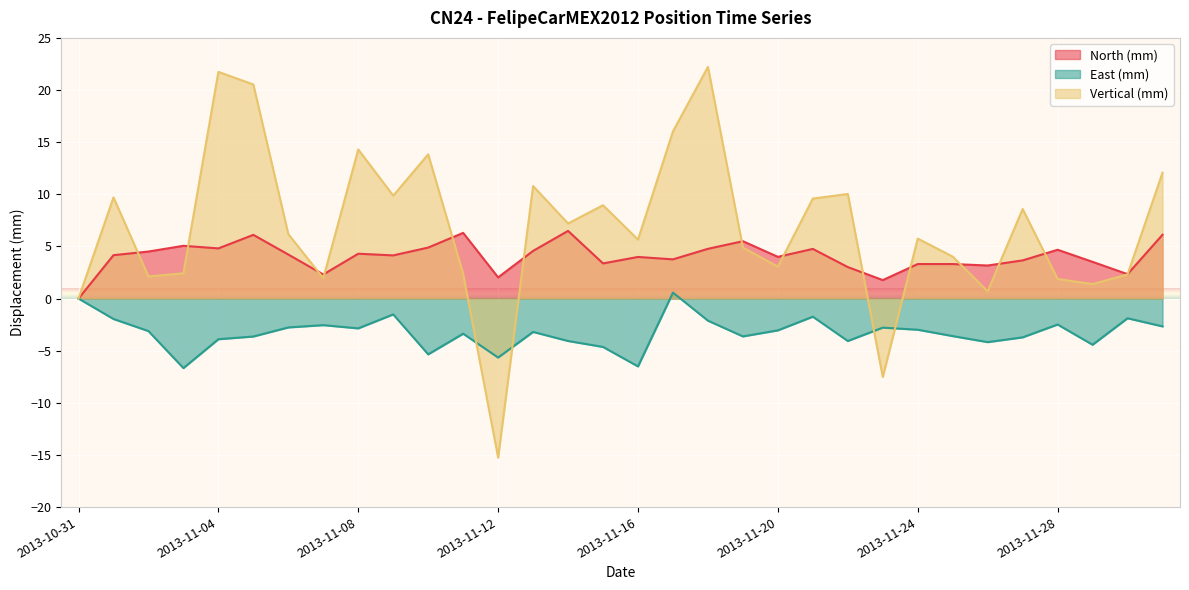

What is the approximate value of East (mm) at 2013-11-06?

-2.8